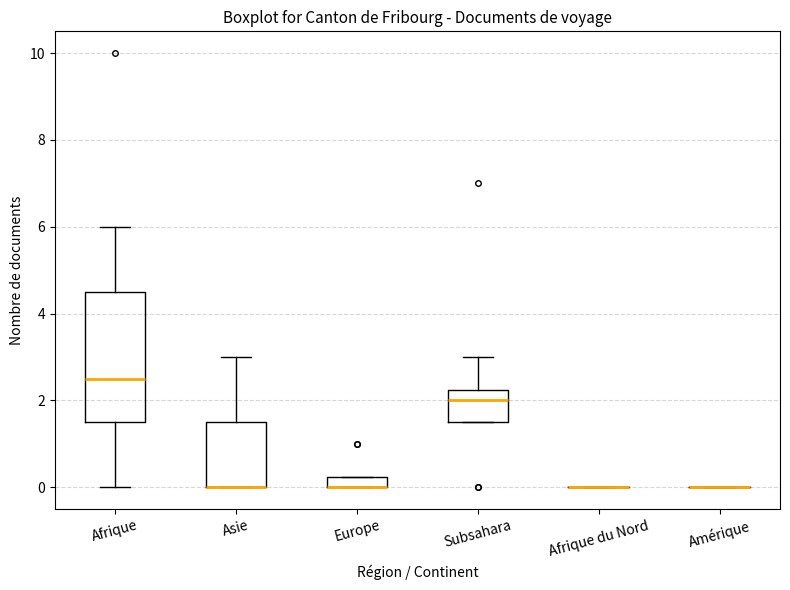

Comparing the boxes themselves (not the whiskers), which one is the tallest?

Afrique